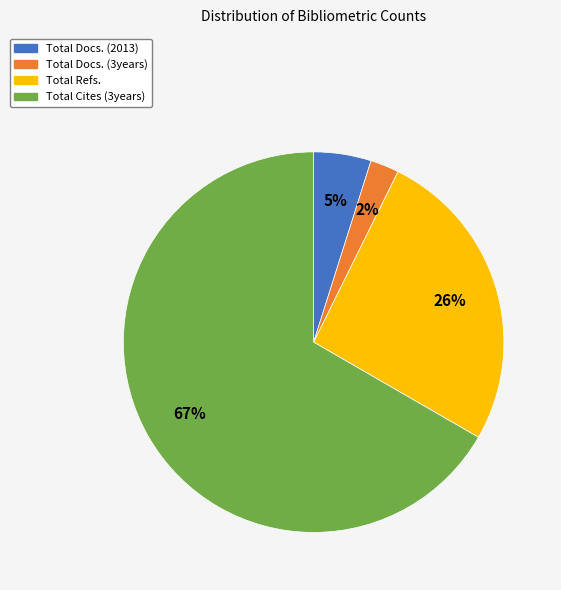

To the nearest percent, what percentage of the pie is Total Docs. (2013)?

5%